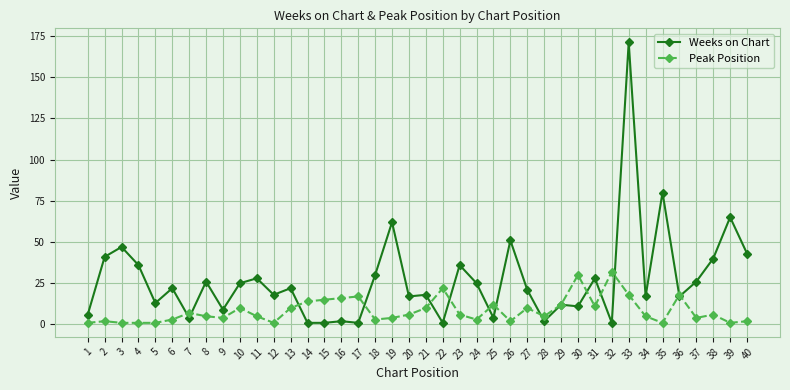

True or false: Peak Position has more than 1 interior local peaks.

True